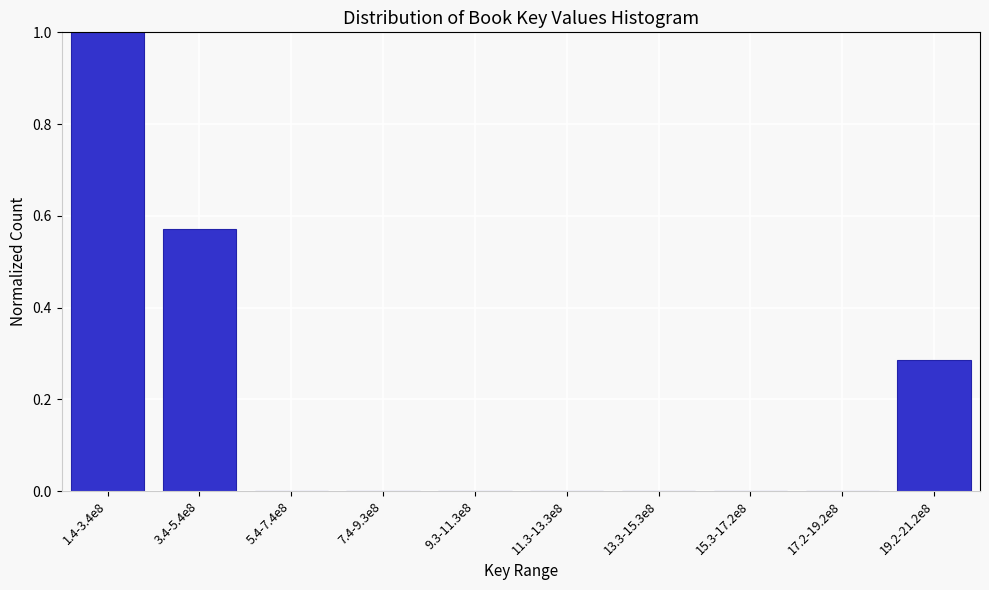

Which has a higher value, 1.4-3.4e8 or 9.3-11.3e8?

1.4-3.4e8